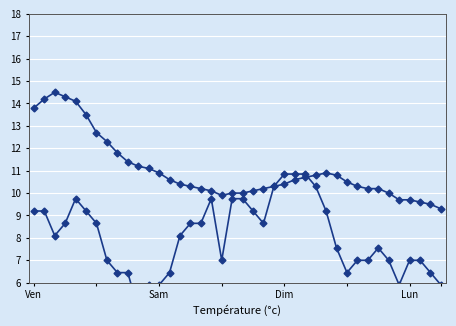

After their last crossing, which series has the higher values: TMP or WSS (scaled)?

TMP